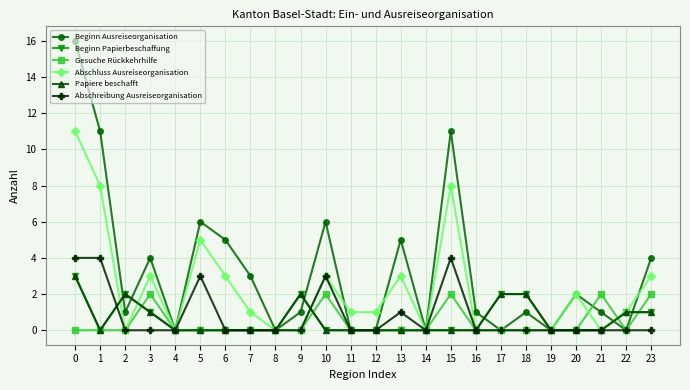

What is the spread (max minus min) of values at 20?

2